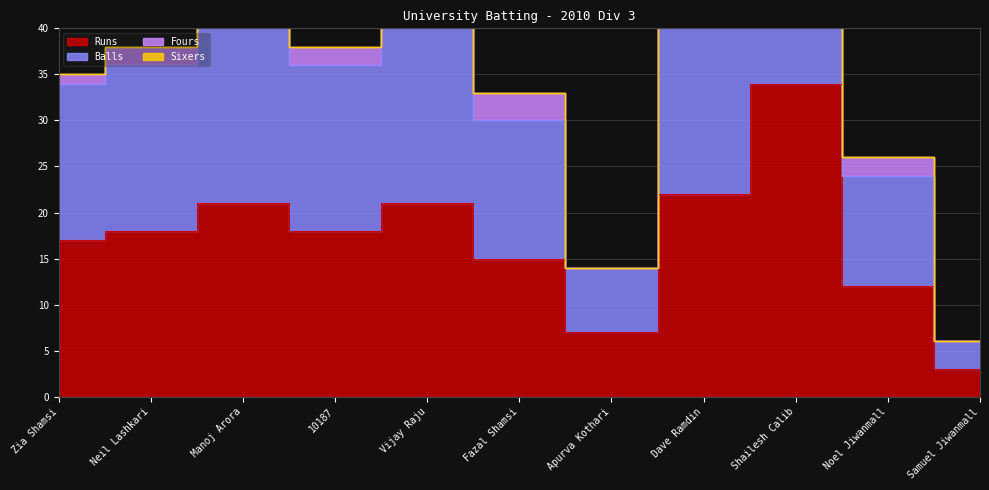

At which category does the chart reach its minimum across all series?

Samuel Jiwanmall